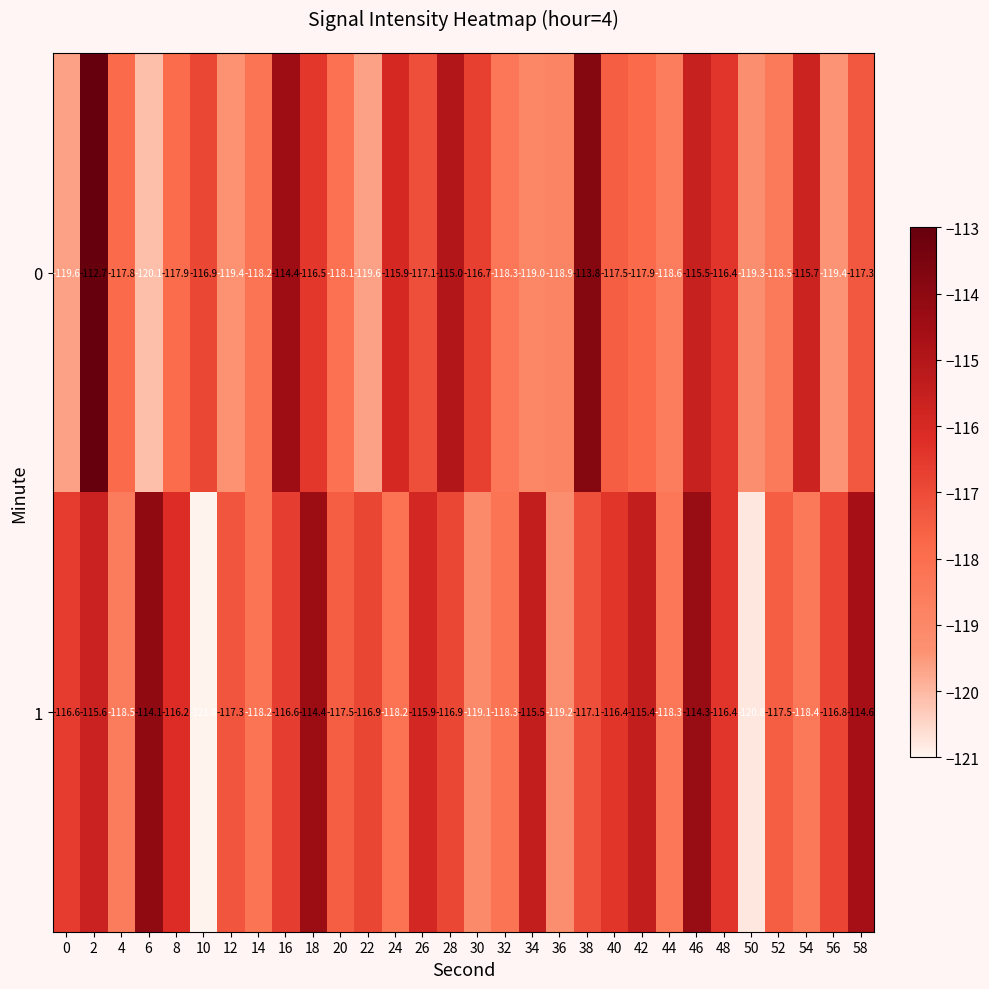

Rank the series by their maximum value, from lowest to highest.

1, 0